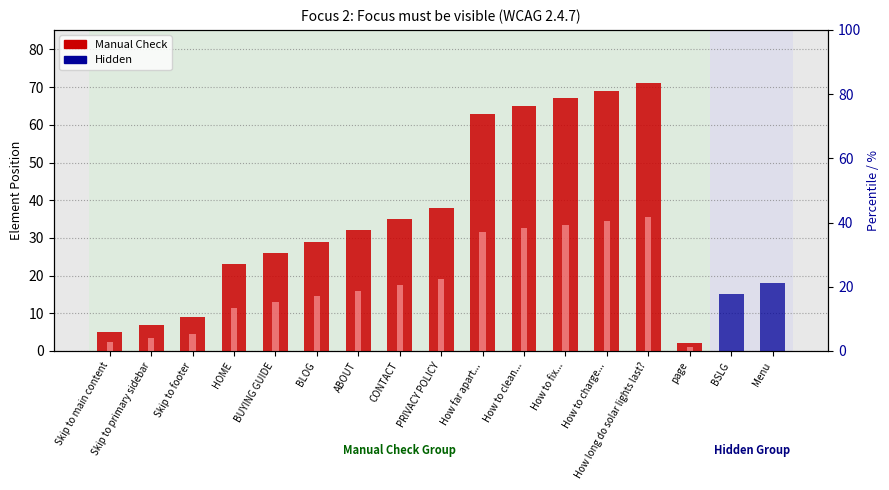

What is the difference between the values at How to clean... and How to charge...?

4